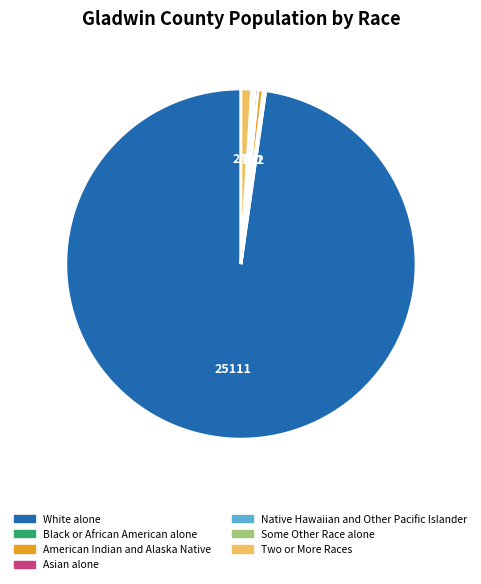

Is the sum of White alone and Some Other Race alone greater than half?

Yes